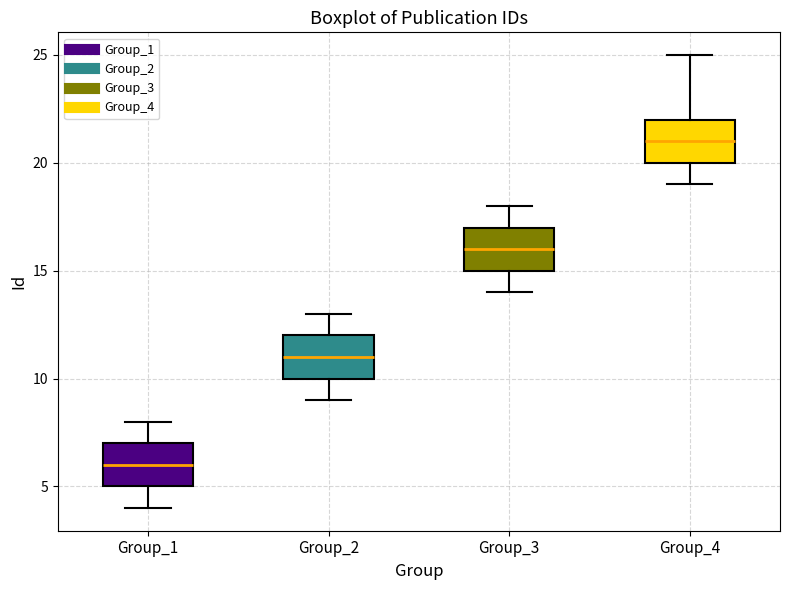

Reading left to right, transcribe this box plot: for each box, give where its median line is, the range the box spans, and where its two whiskers end, as read against the y-axis. The values are not printed on the chart, so give them approximately, as read against the axis.

Group_1: median 6, box 5 to 7, whiskers 4 to 8
Group_2: median 11, box 10 to 12, whiskers 9 to 13
Group_3: median 16, box 15 to 17, whiskers 14 to 18
Group_4: median 21, box 20 to 22, whiskers 19 to 25